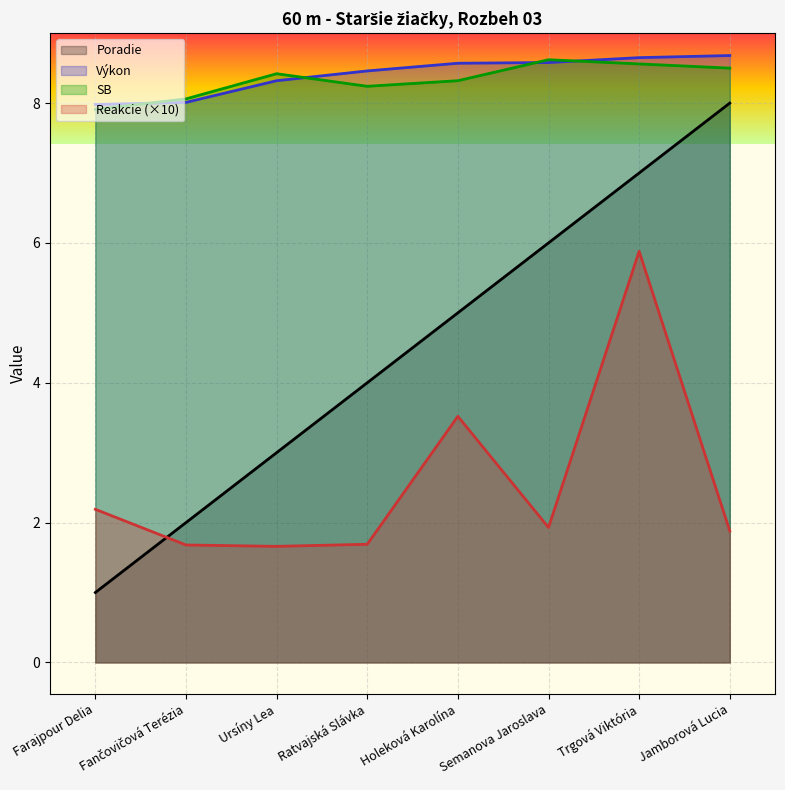

True or false: SB and Reakcie intersect in this chart.

False